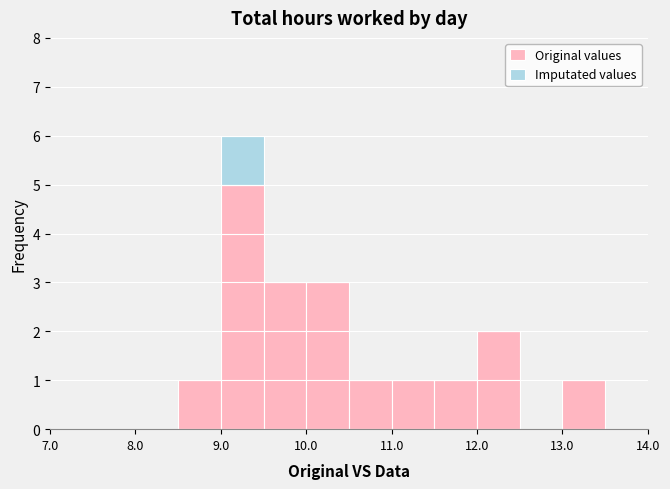

What is the sum of all Original values values?

18